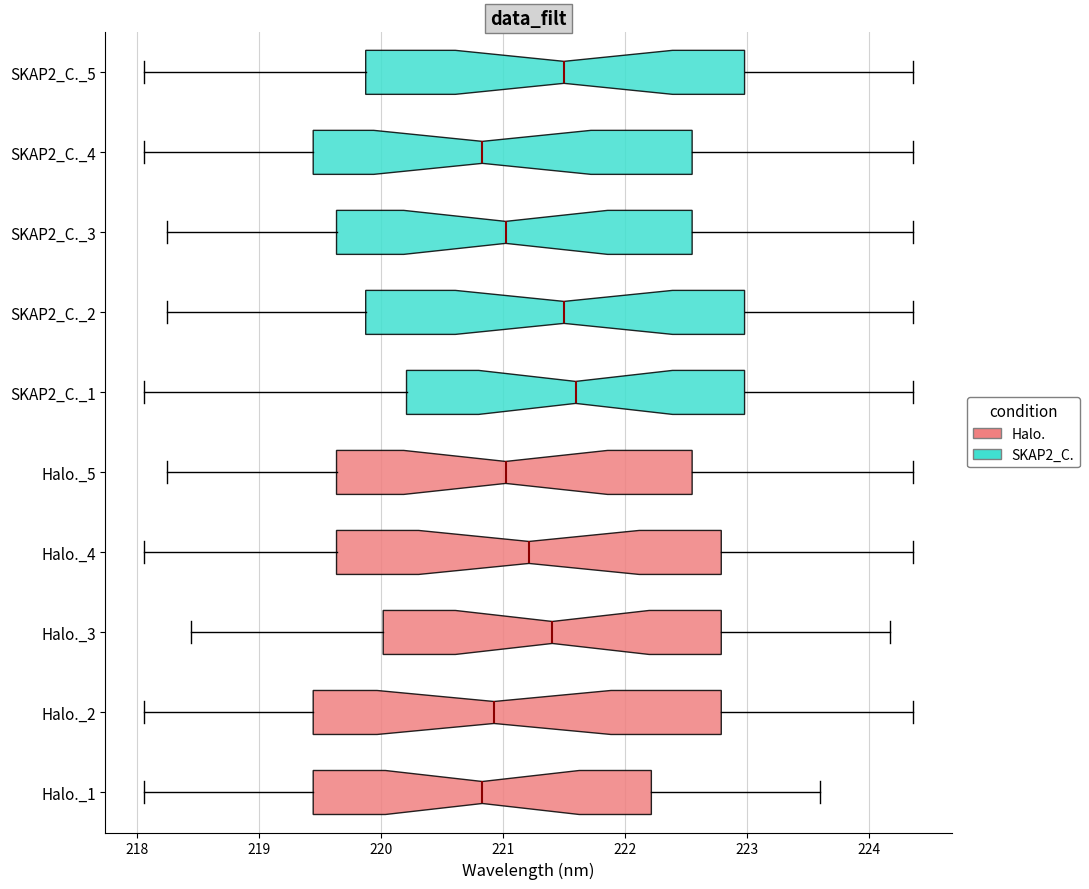

Which box is the widest, from its left edge to its right edge?

Halo._2